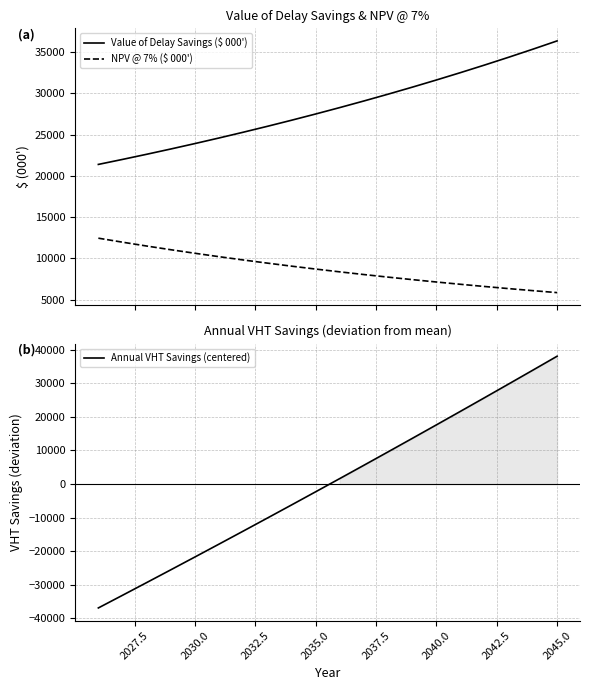

What is the maximum value shown in the chart?

38044.7